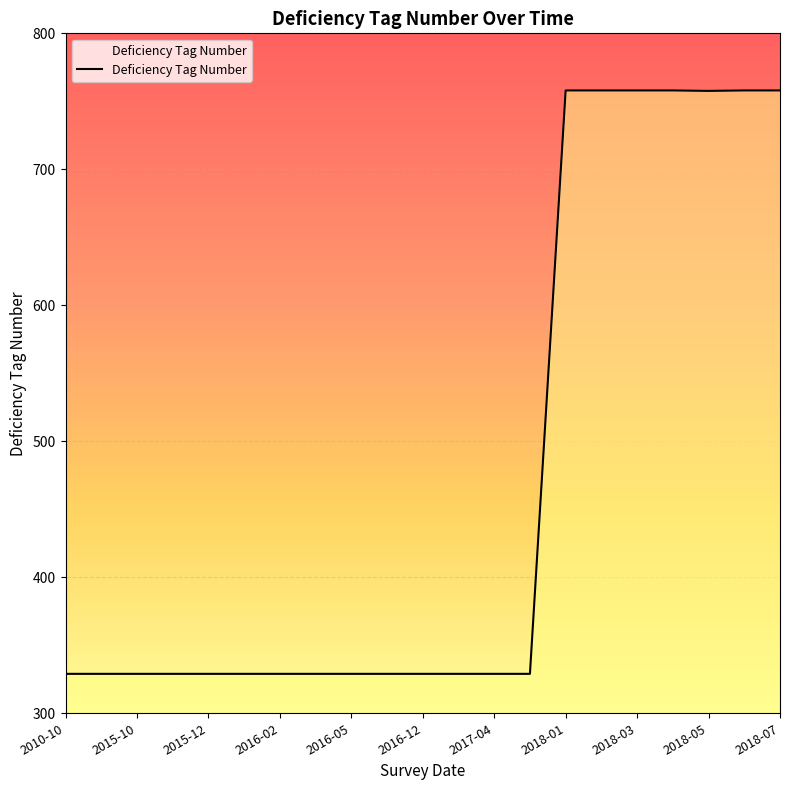

What is the greatest value displayed?

758.0